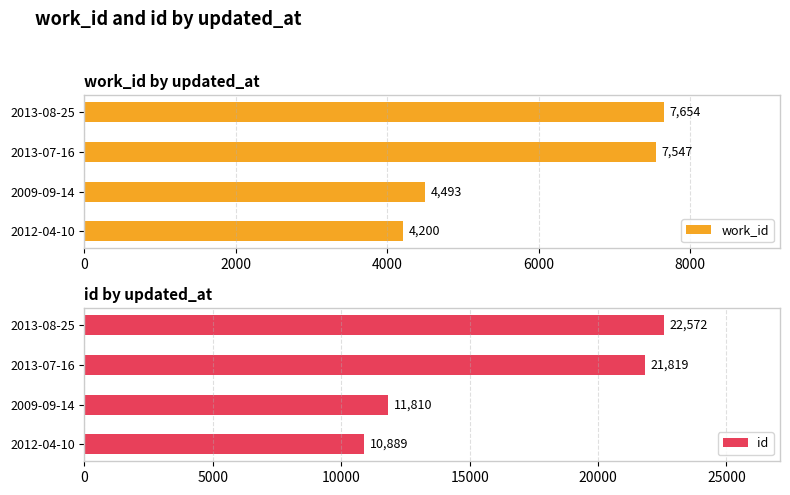

What is the label of the 2nd bar from the right?

2013-07-16